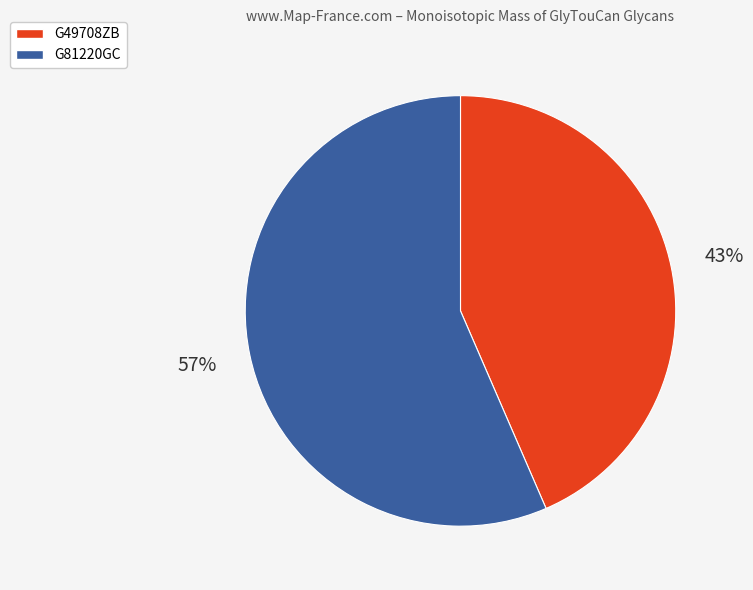

To the nearest percent, what is the combined percentage of G81220GC and G49708ZB?

100%